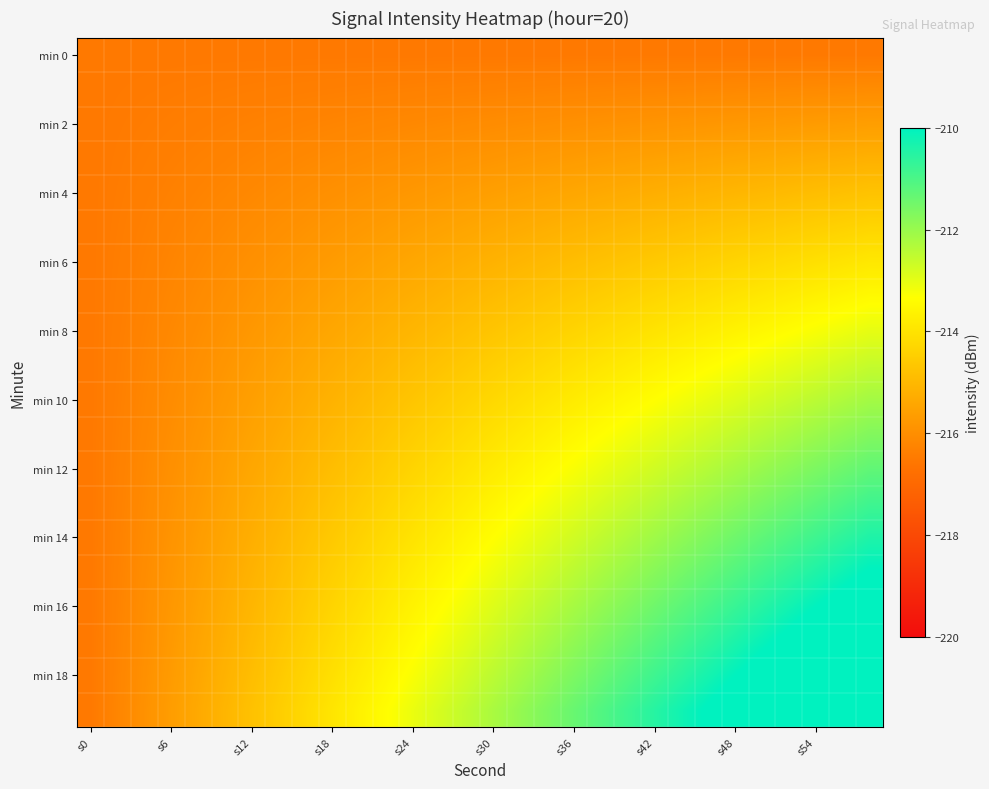

What is the minimum value shown in the chart?

-216.5